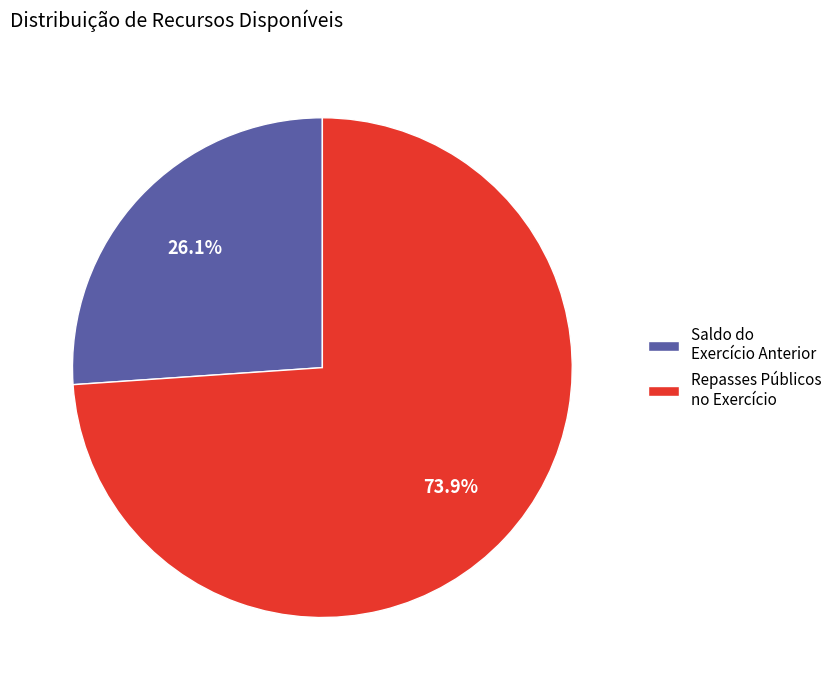

Combined, do Repasses Públicos no Exercício and Saldo do Exercício Anterior account for over 50%?

Yes